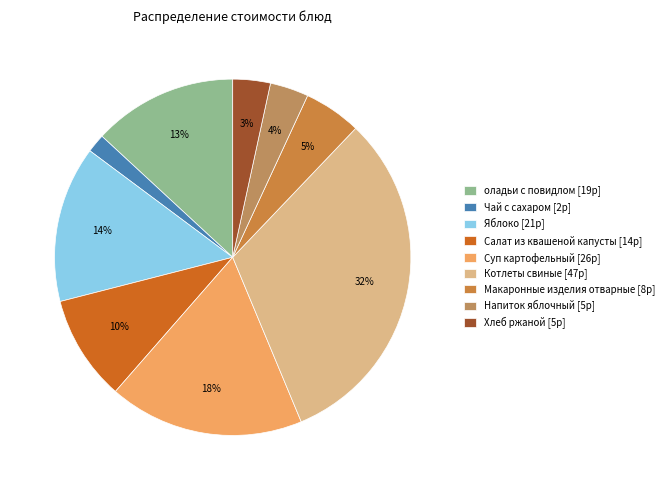

To the nearest percent, what portion does Напиток яблочный represent?

4%